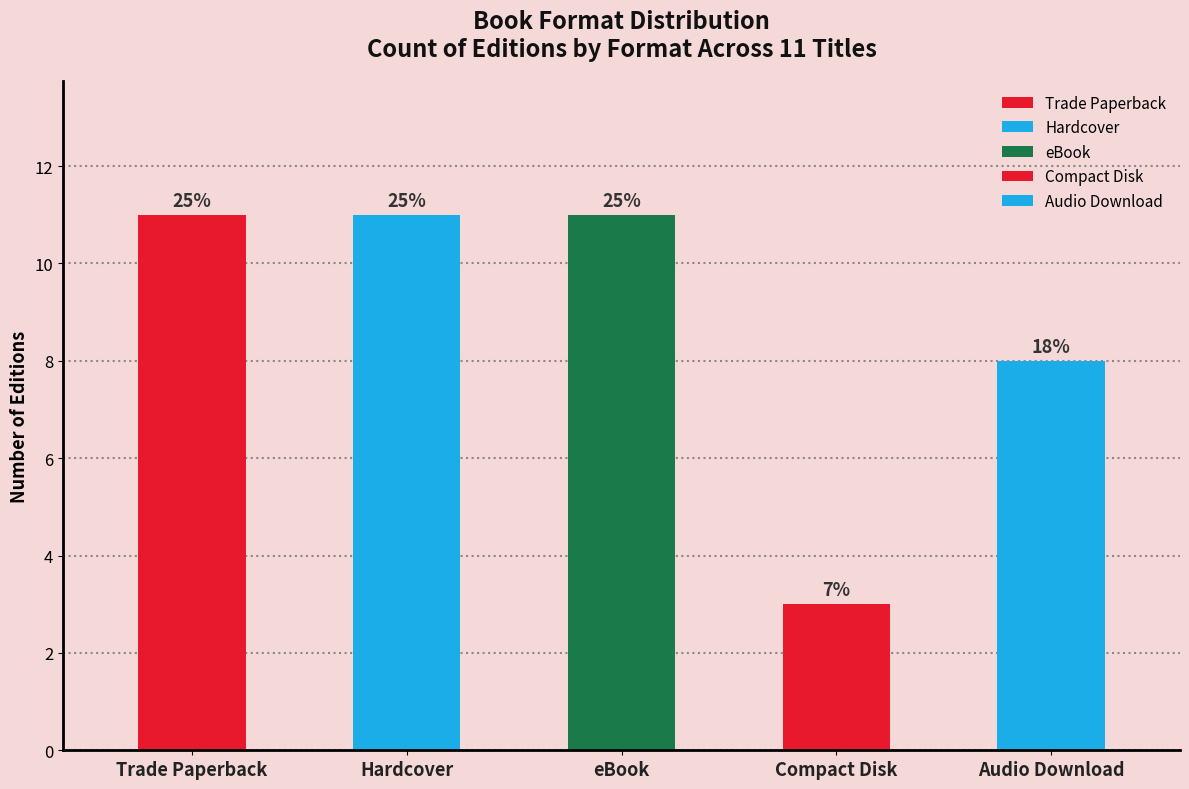

The value at Trade Paperback is 5. True or false?

False